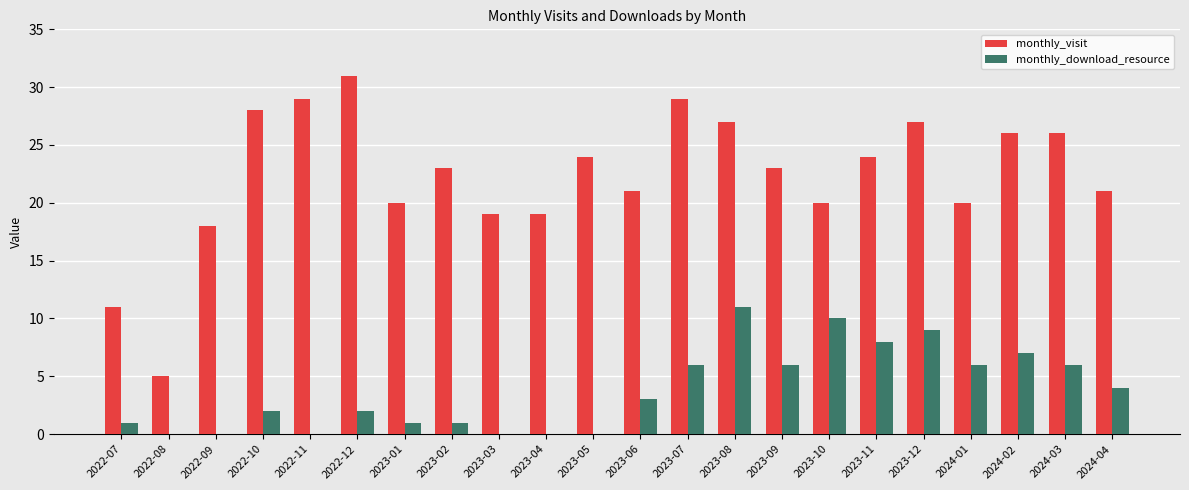

How many groups of bars are there?

22